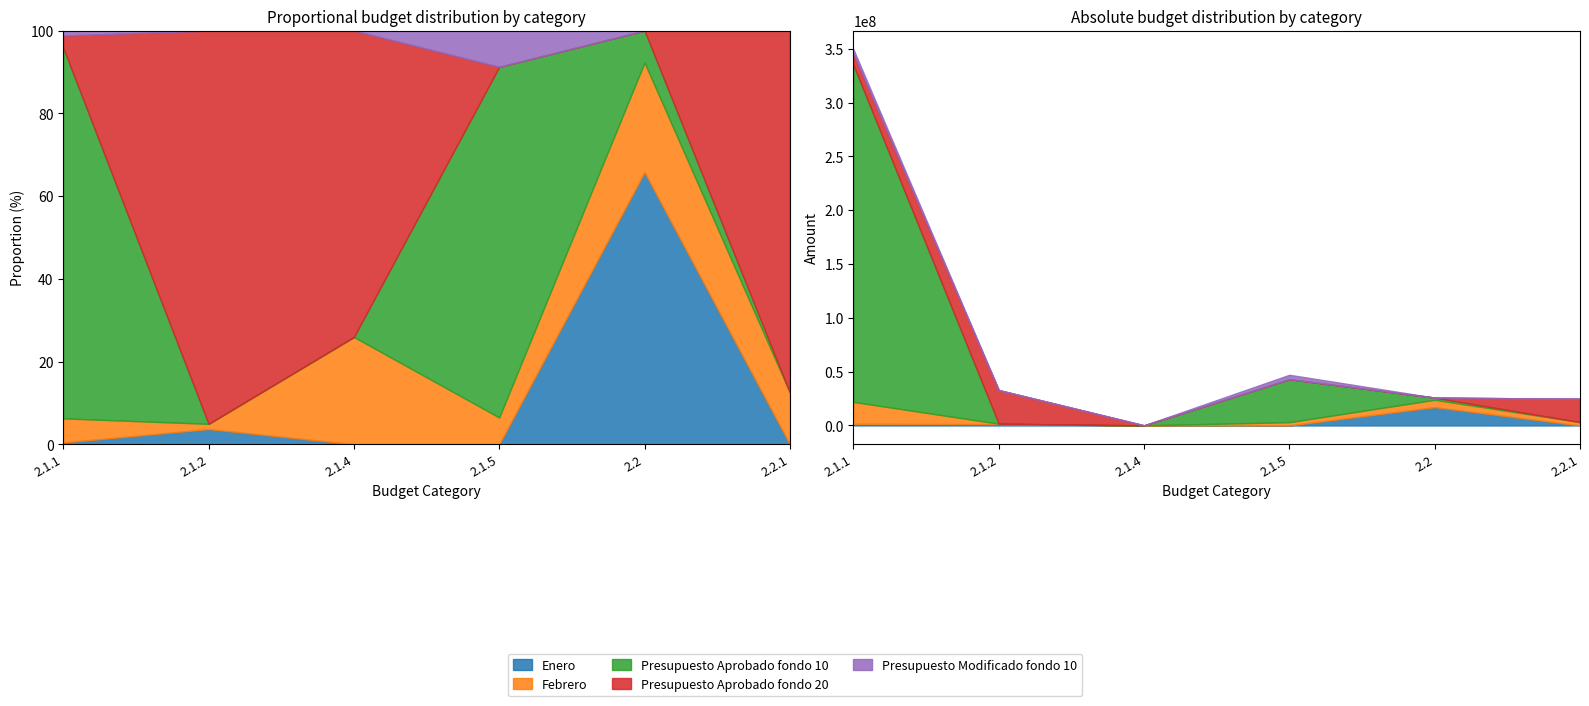

The value of Enero at 2.1.5 is 0.0. True or false?

True